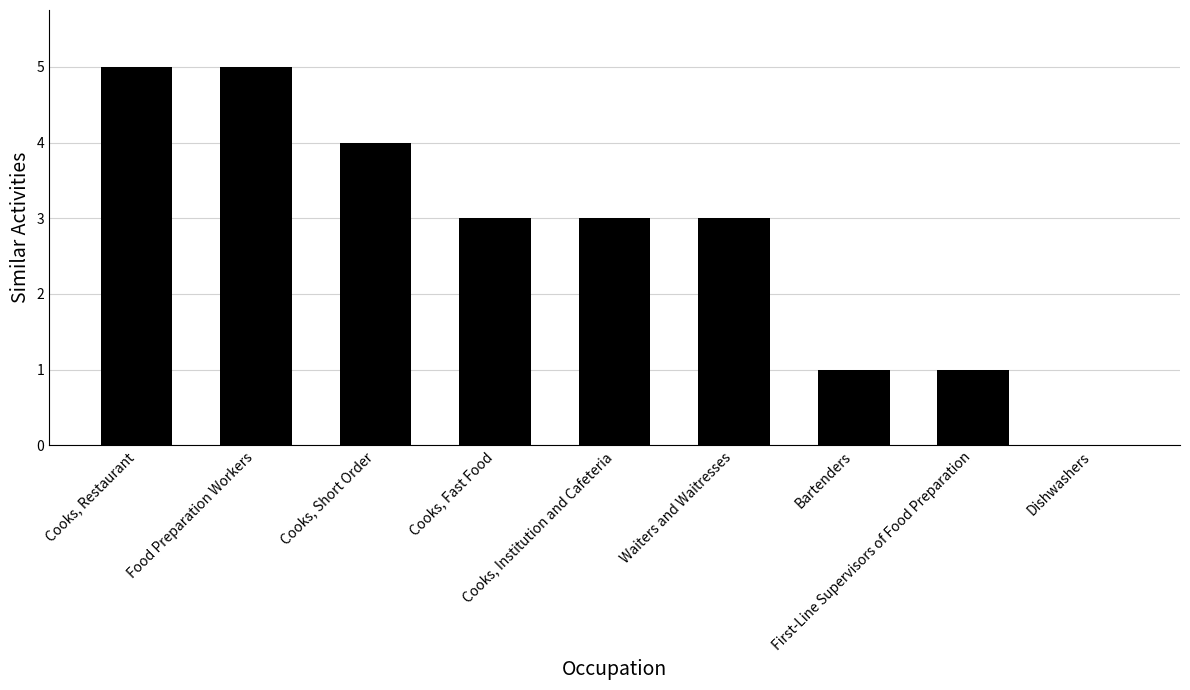

How many series are shown in this chart?

1